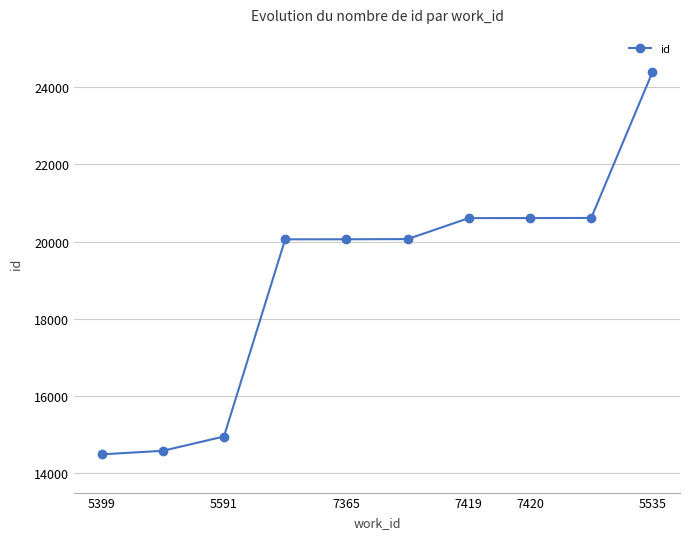

What is the difference between the maximum and minimum values?

9898